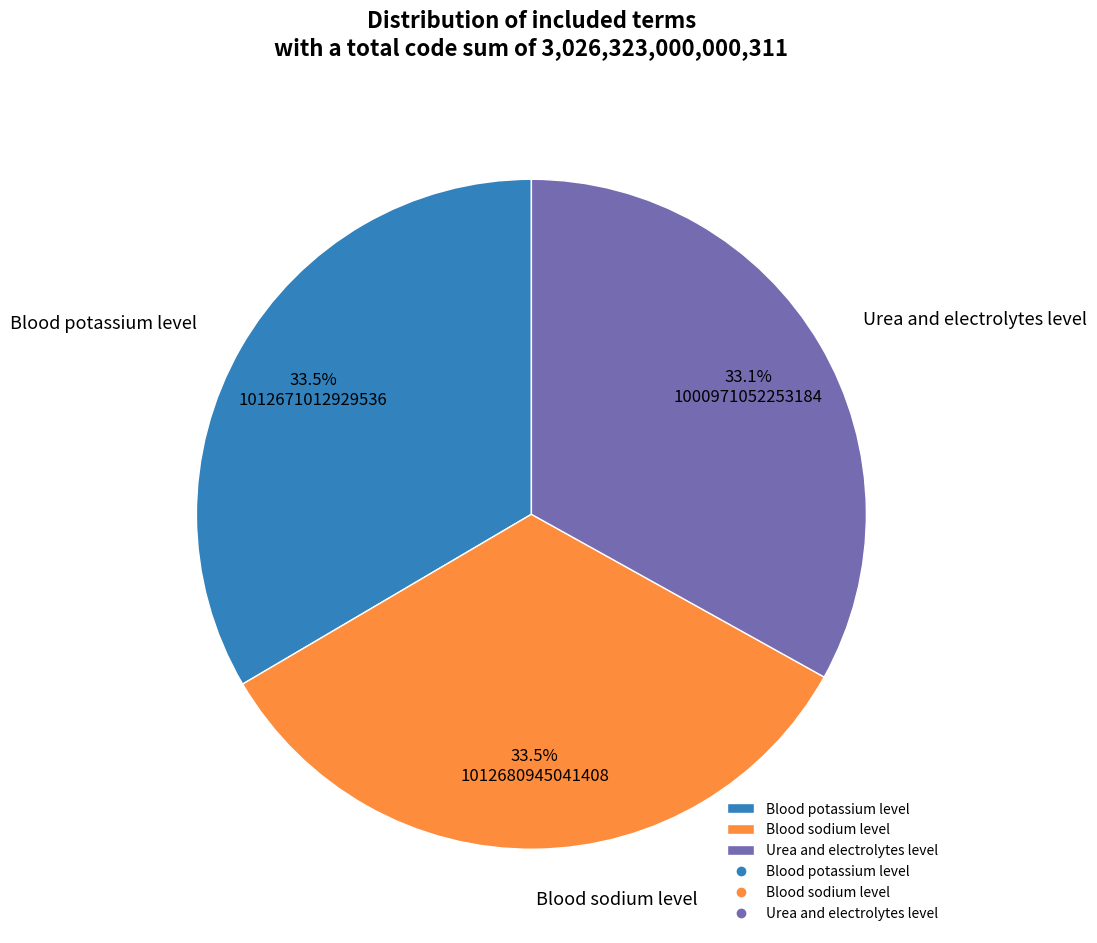

How much of the chart is everything except Blood potassium level?

66.5%